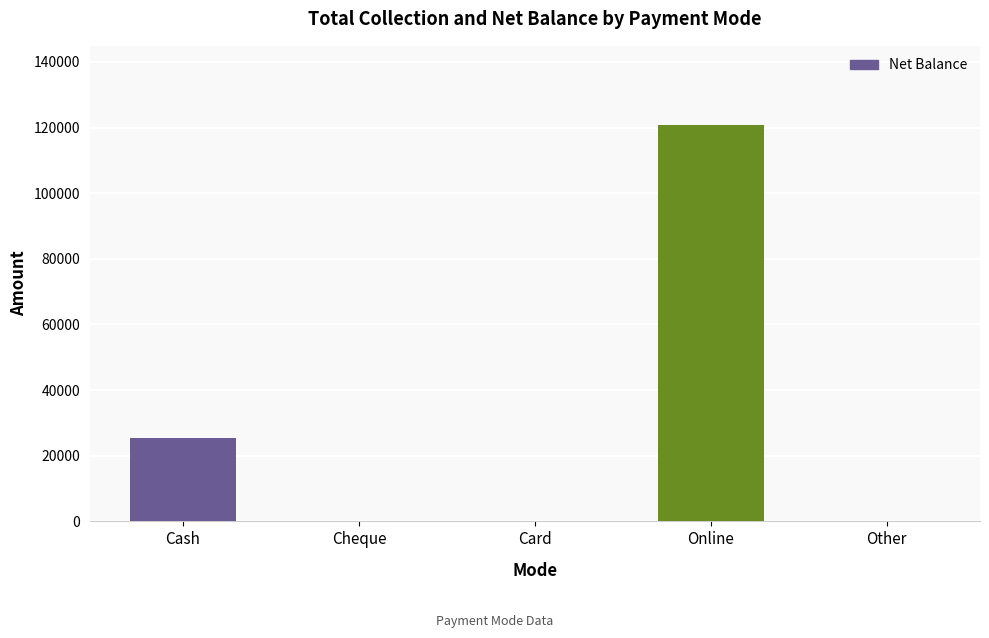

Between Online and Other, which is larger?

Online